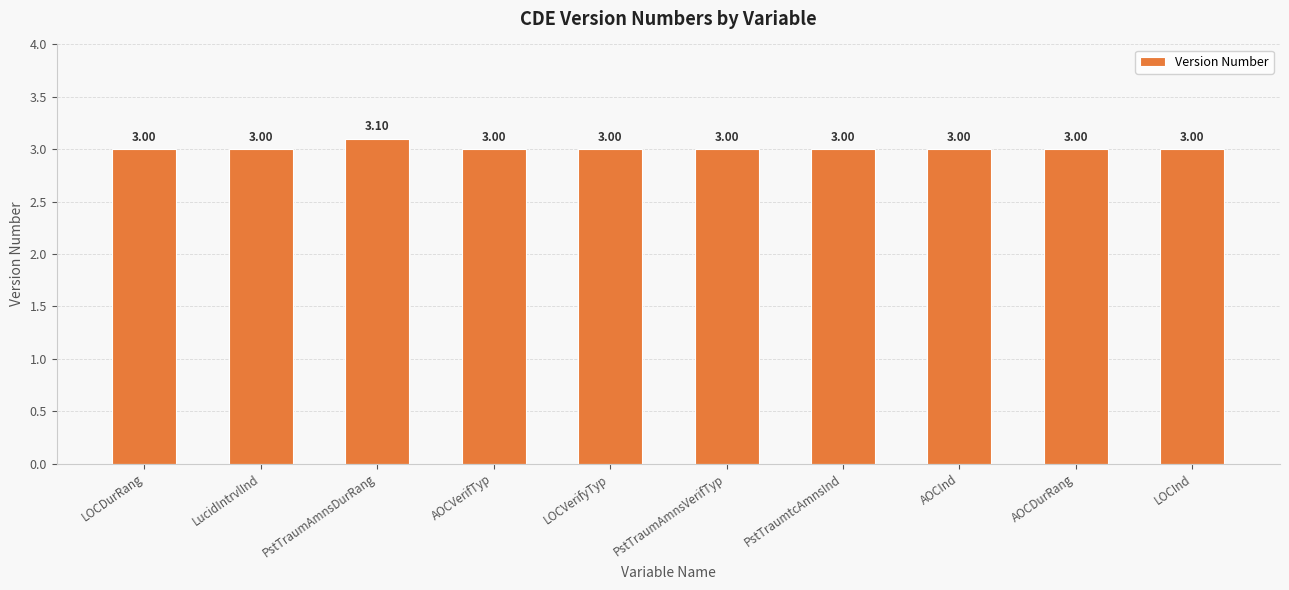

What is the sum of all values?

30.1